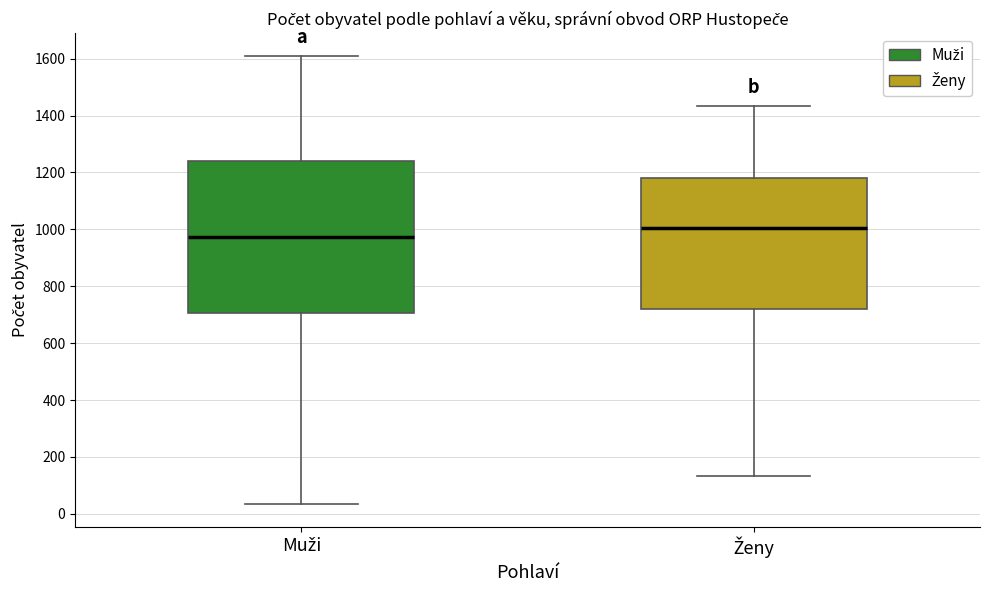

Which box is the tallest, from its lower edge to its upper edge?

Muži